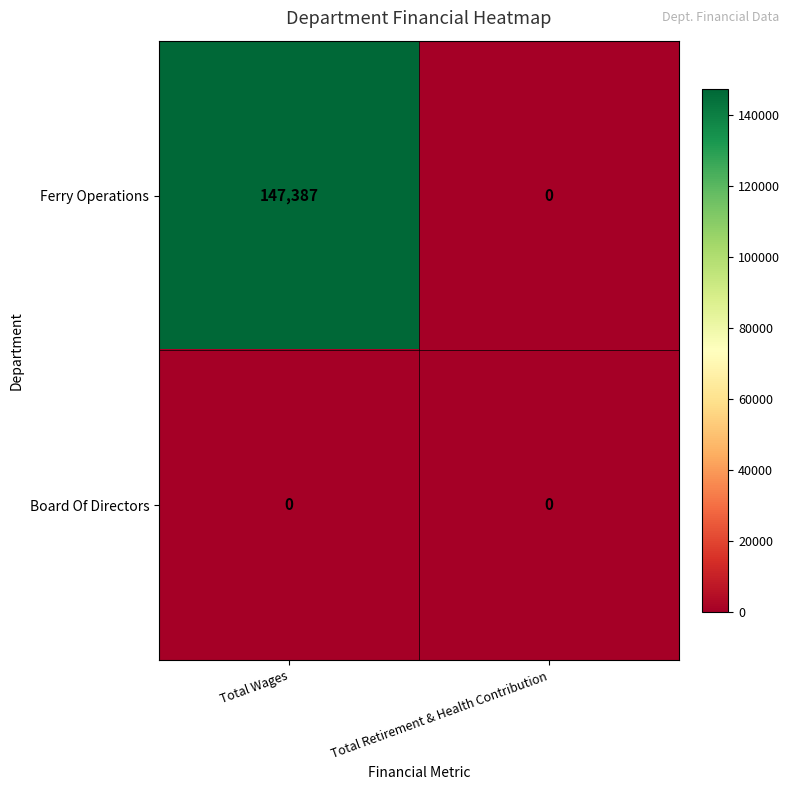

Rank the series by their average value, from lowest to highest.

Board Of Directors, Ferry Operations